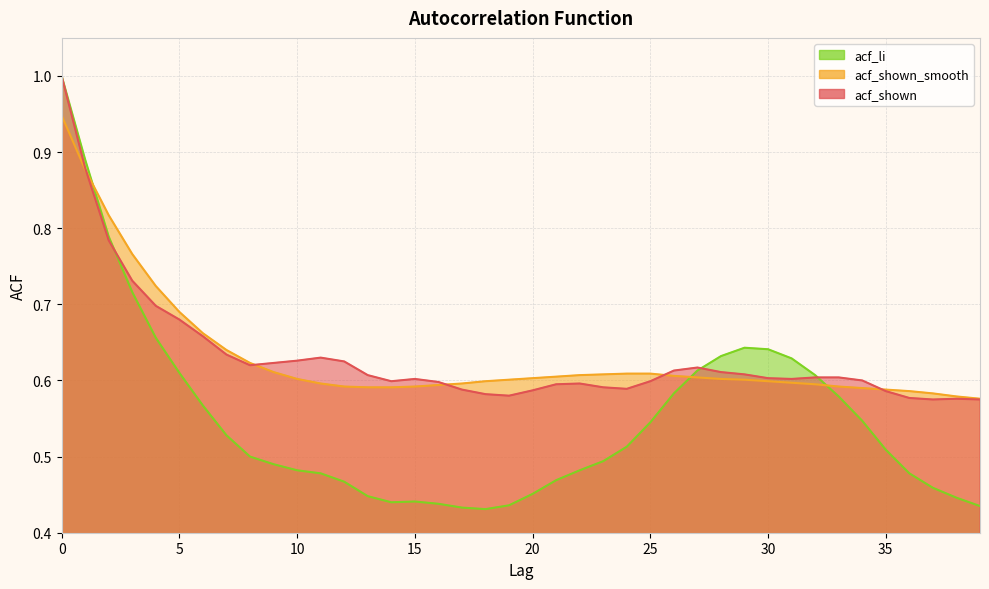

After their last crossing, which series has the higher values: acf_shown_smooth or acf_li?

acf_shown_smooth